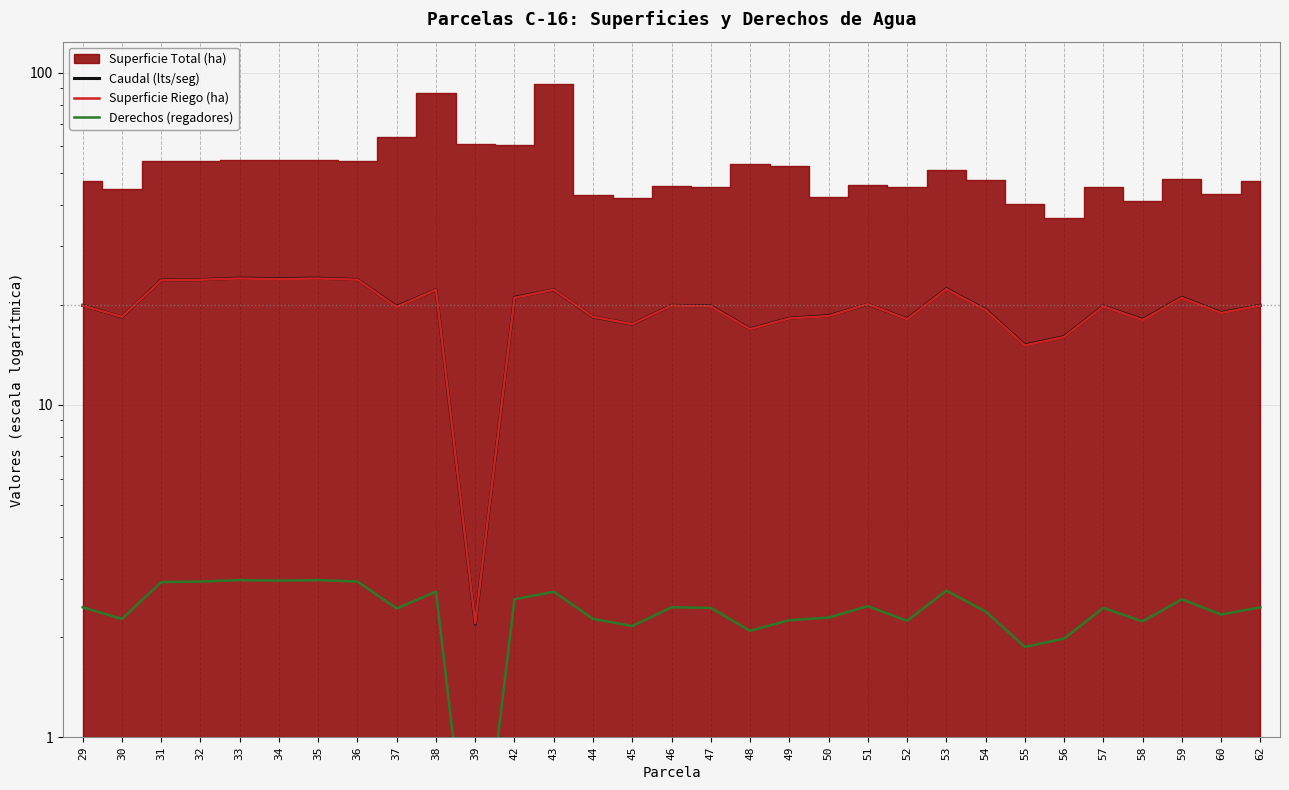

Reading left to right, what are all the values shown in this chart?

Caudal (lts/seg): 19.9	18.4	23.7	23.8	24.1	24.0	24.1	23.8	19.8	22.2	2.2	21.1	22.2	18.4	17.5	19.9	19.8	16.9	18.2	18.5	20.1	18.1	22.4	19.4	15.1	16.0	19.8	18.1	21.1	19.0	19.9
Superficie Riego (ha): 19.9	18.4	23.7	23.8	24.0	23.9	24.0	23.8	19.7	22.2	2.2	21.0	22.2	18.4	17.5	19.9	19.8	16.9	18.2	18.5	20.1	18.1	22.3	19.3	15.1	16.0	19.8	18.0	21.0	18.9	19.9
Derechos (regadores): 2.5	2.3	2.9	2.9	3.0	3.0	3.0	2.9	2.4	2.7	0.3	2.6	2.7	2.3	2.2	2.5	2.5	2.1	2.2	2.3	2.5	2.2	2.8	2.4	1.9	2.0	2.5	2.2	2.6	2.3	2.5